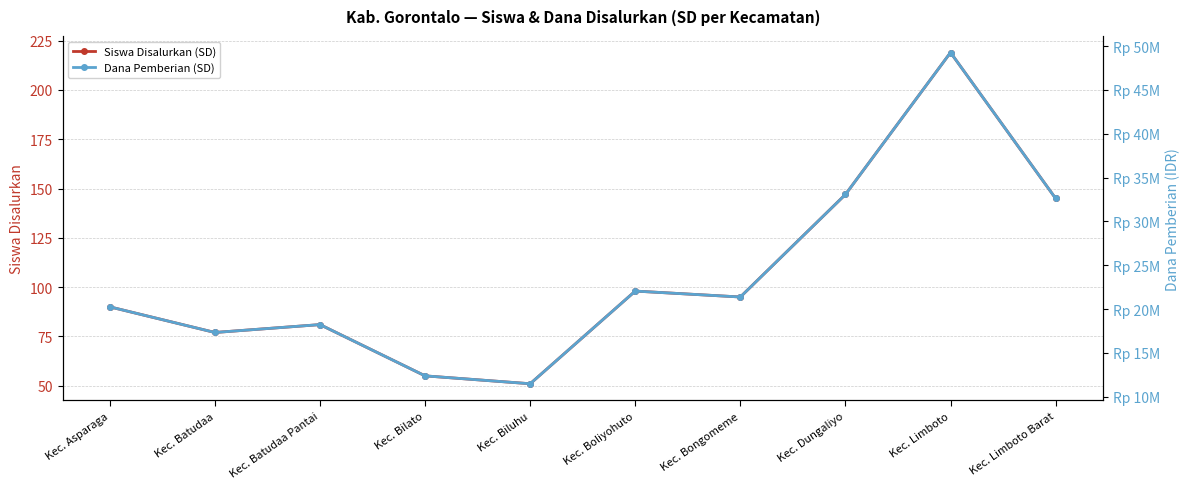

At which label does Siswa Disalurkan (SD) first exceed 95?

Kec. Boliyohuto